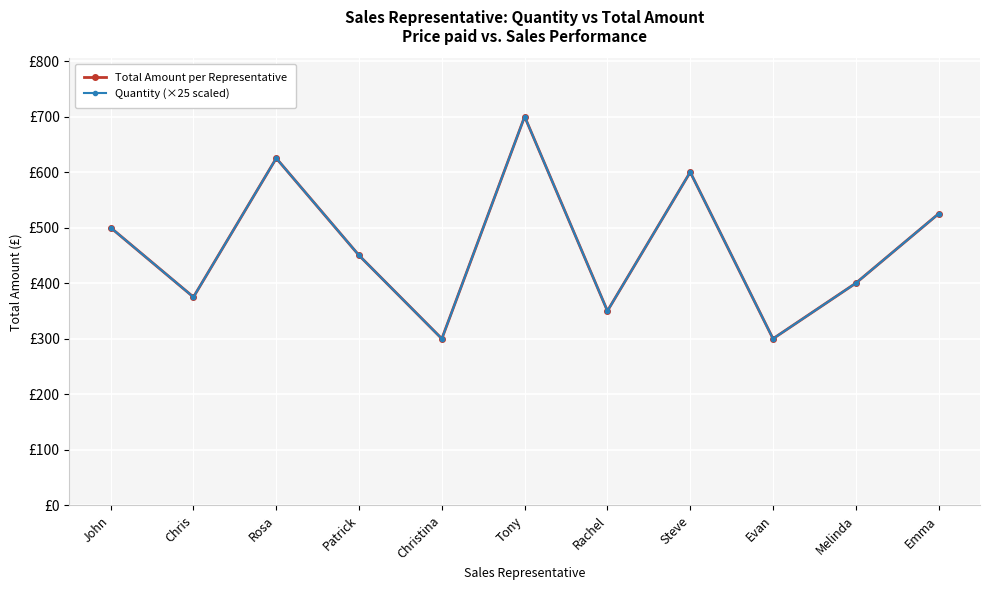

The value of Total Amount per Representative at Chris is 200. True or false?

False